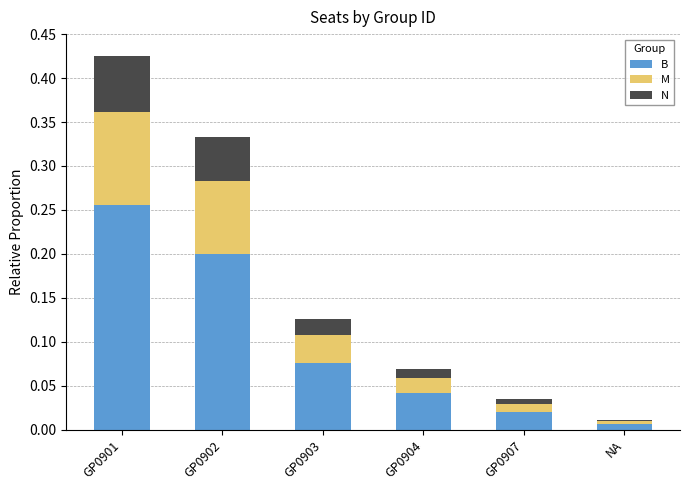

Between GP0901 and GP0903, which series saw the biggest shift?

B